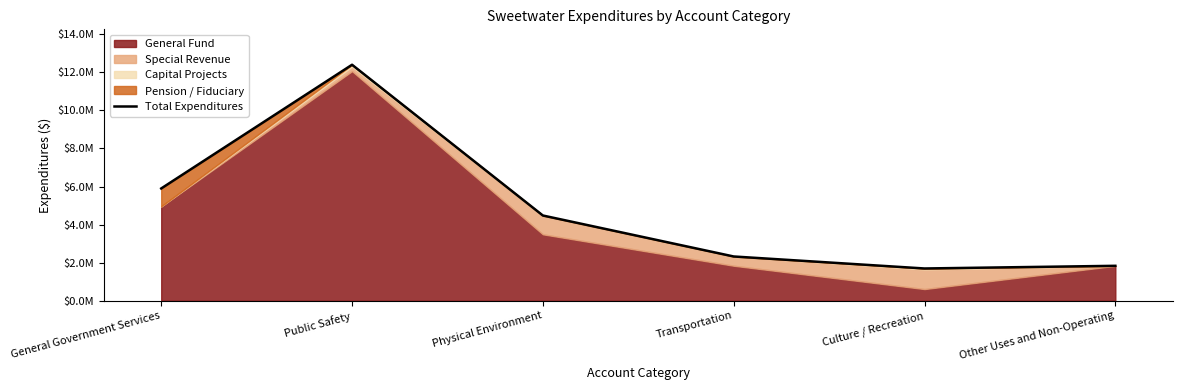

What is the greatest value displayed?

12396143